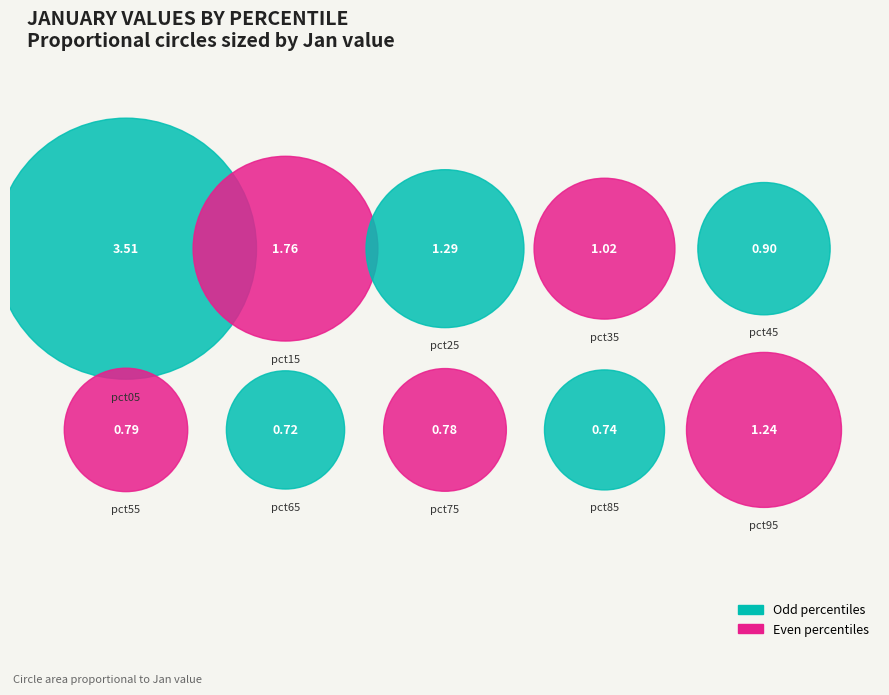

What percentage do pct65 and pct05 together represent?

33.2%